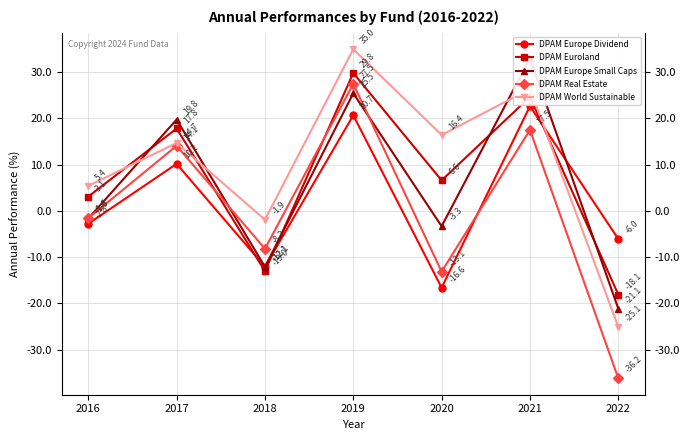

At how many categories does at least one series exceed -7?

7